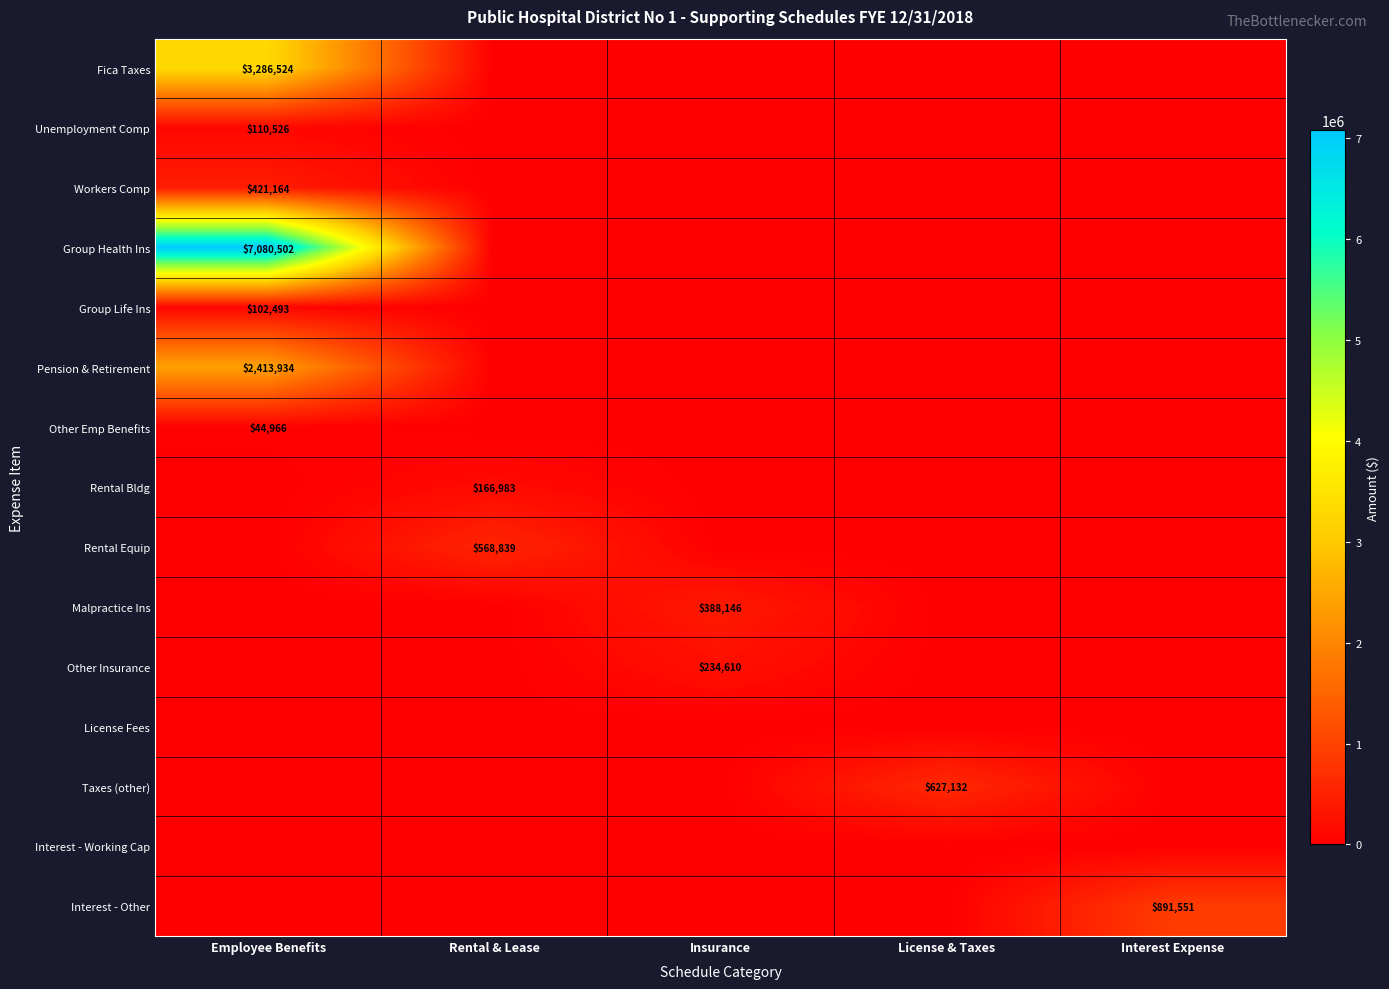

True or false: Taxes (other) has a value of 627132 at License & Taxes.

True